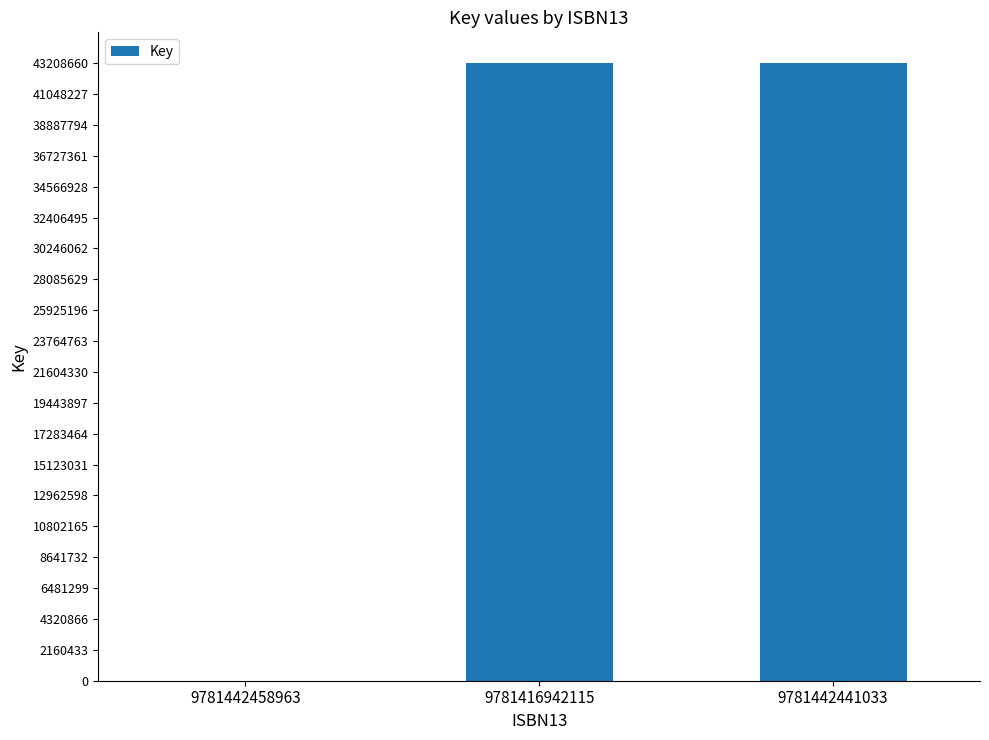

The chart shows a value of 43208660 at 9781442441033. True or false?

True